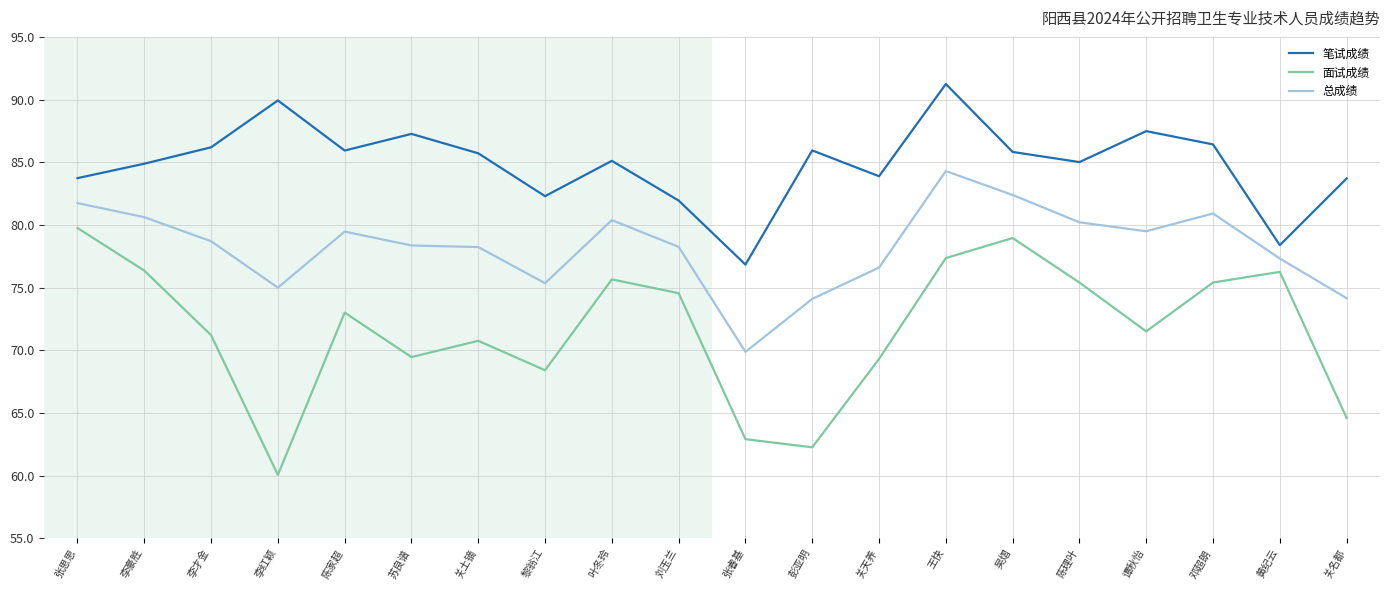

The value of 总成绩 at 张思思 is 81.7. True or false?

True